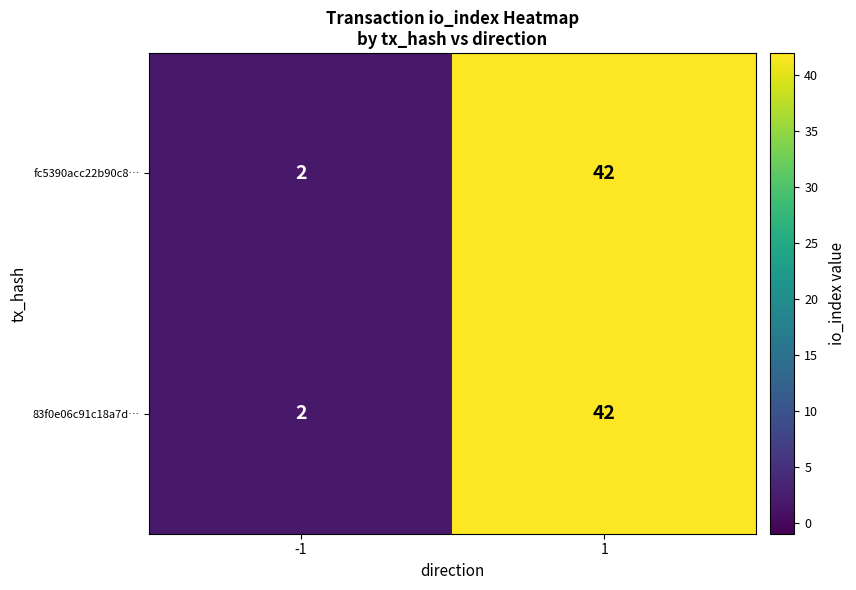

True or false: fc5390acc22b90c8… has a value of 2 at -1.

True